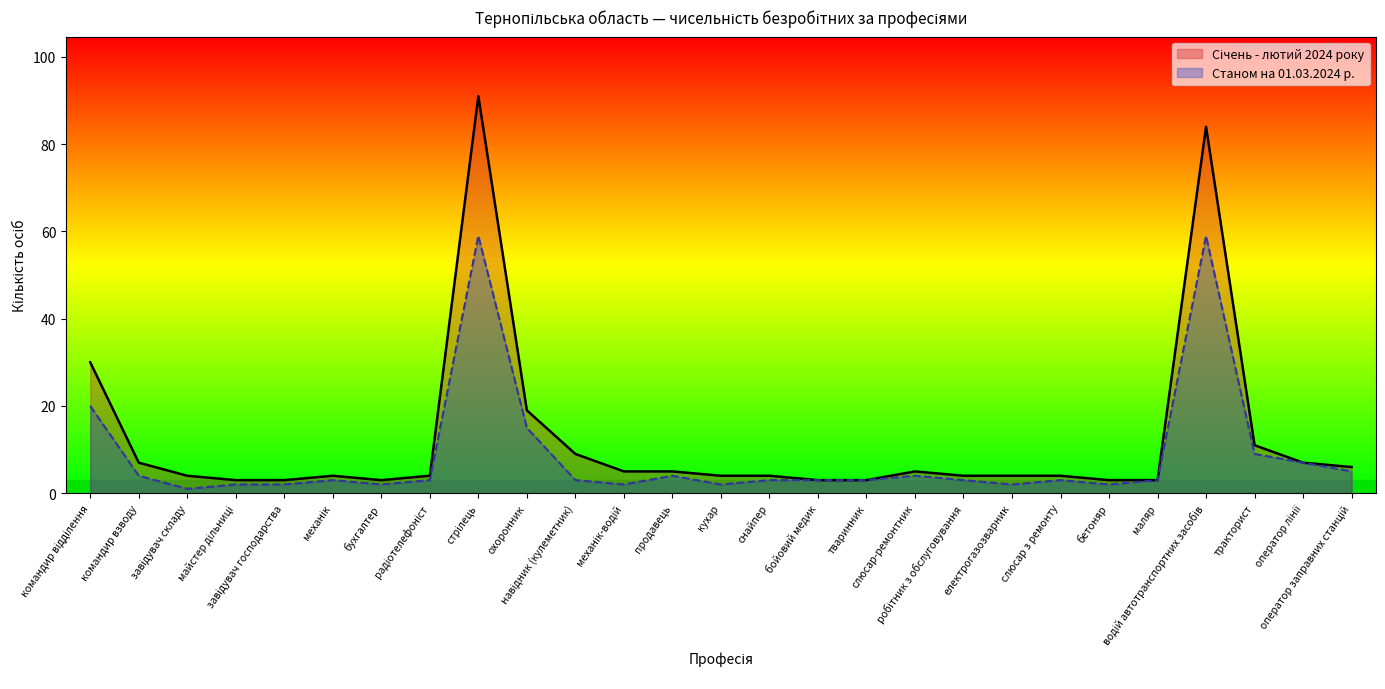

List the labels in order of Станом на 01.03.2024 р. value, smallest first.

завідувач складу, майстер дільниці, завідувач господарства, бухгалтер, механік-водій, кухар, електрогазозварник, бетоняр, механік, радіотелефоніст, навідник (кулеметник), снайпер, бойовий медик, тваринник, робітник з обслуговування, слюсар з ремонту, маляр, командир взводу, продавець, слюсар-ремонтник, оператор заправних станцій, оператор лінії, тракторист, охоронник, командир відділення, стрілець, водій автотранспортних засобів